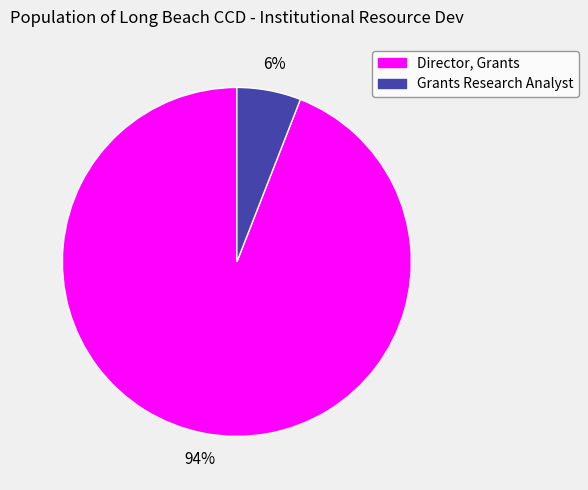

To the nearest percent, what is the combined percentage of Director, Grants and Grants Research Analyst?

100%